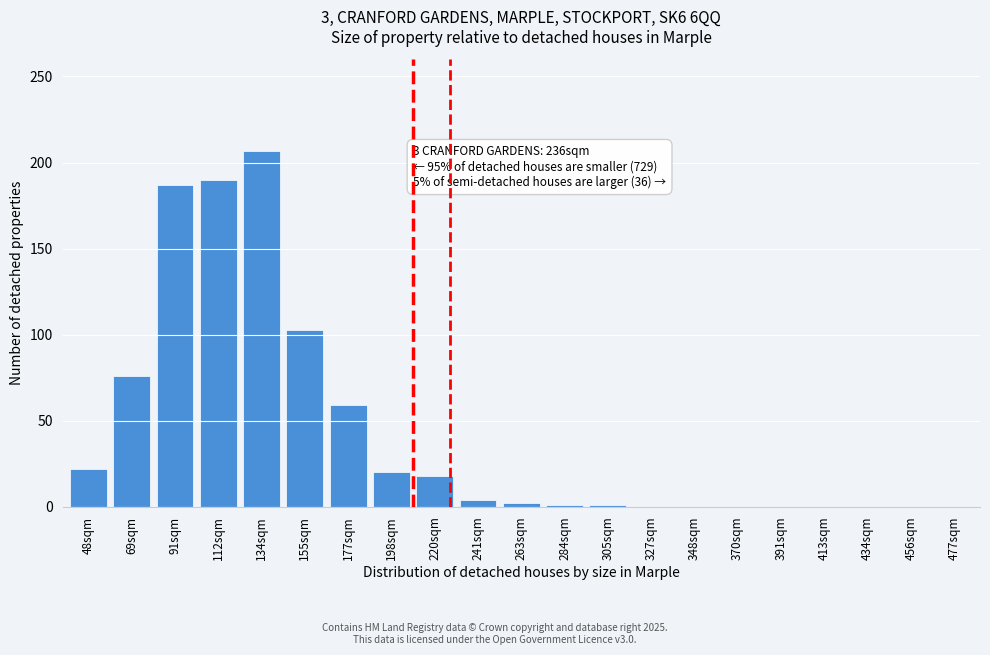

What is the change in value from 69sqm to 456sqm?

-76